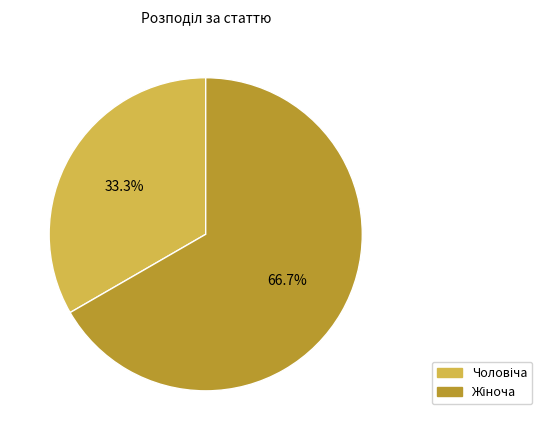

How many slices are in this pie chart?

2